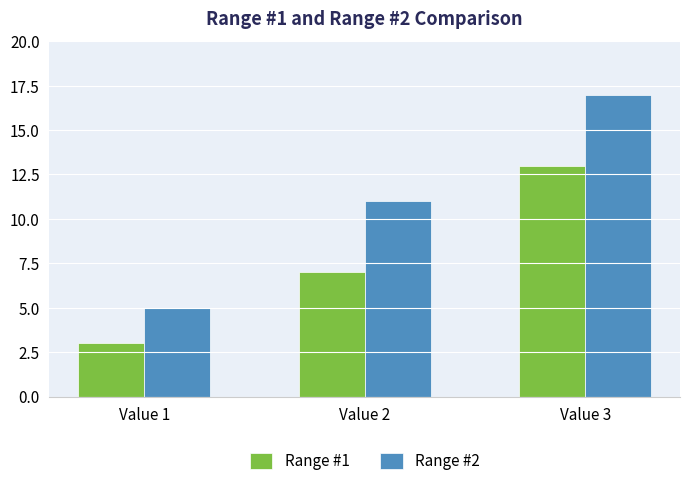

Which series has the widest spread of values?

Range #2